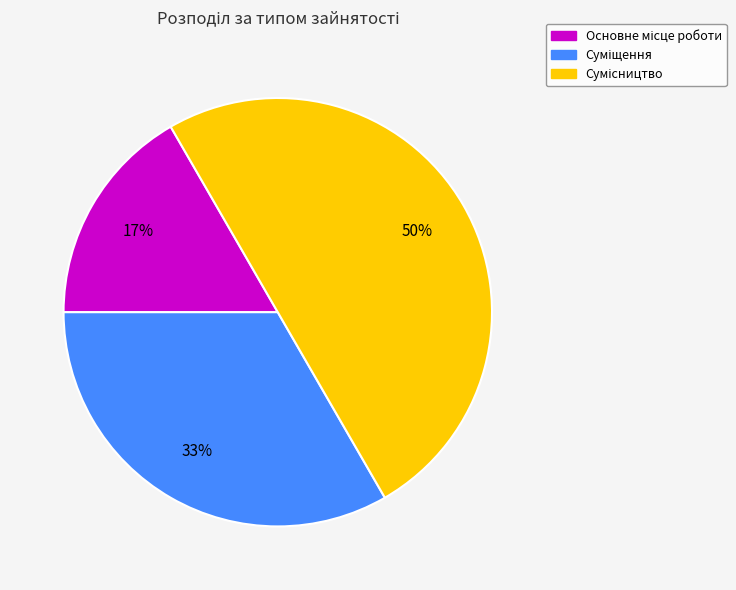

To the nearest percent, what is the average slice percentage?

33%